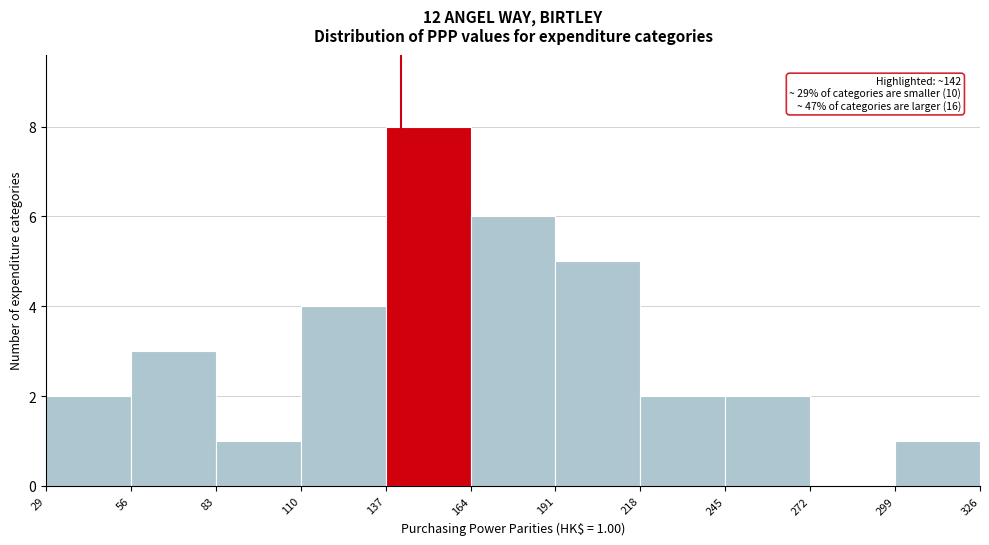

Which range on the x-axis has the tallest bar?

137 to 164